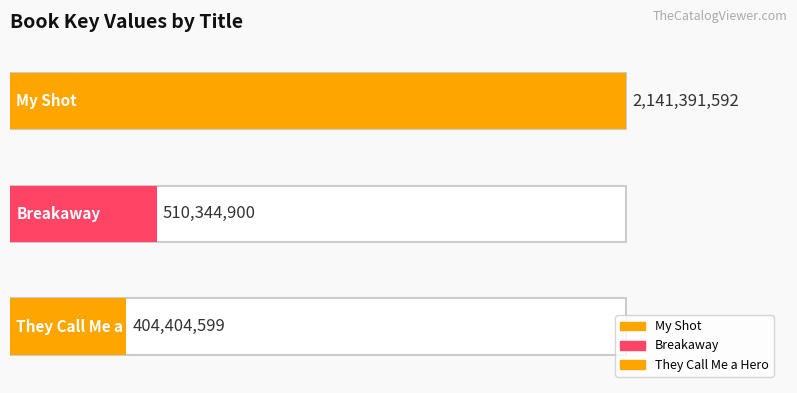

Approximately how many times larger is the value at Breakaway compared to They Call Me a Hero?

1.3